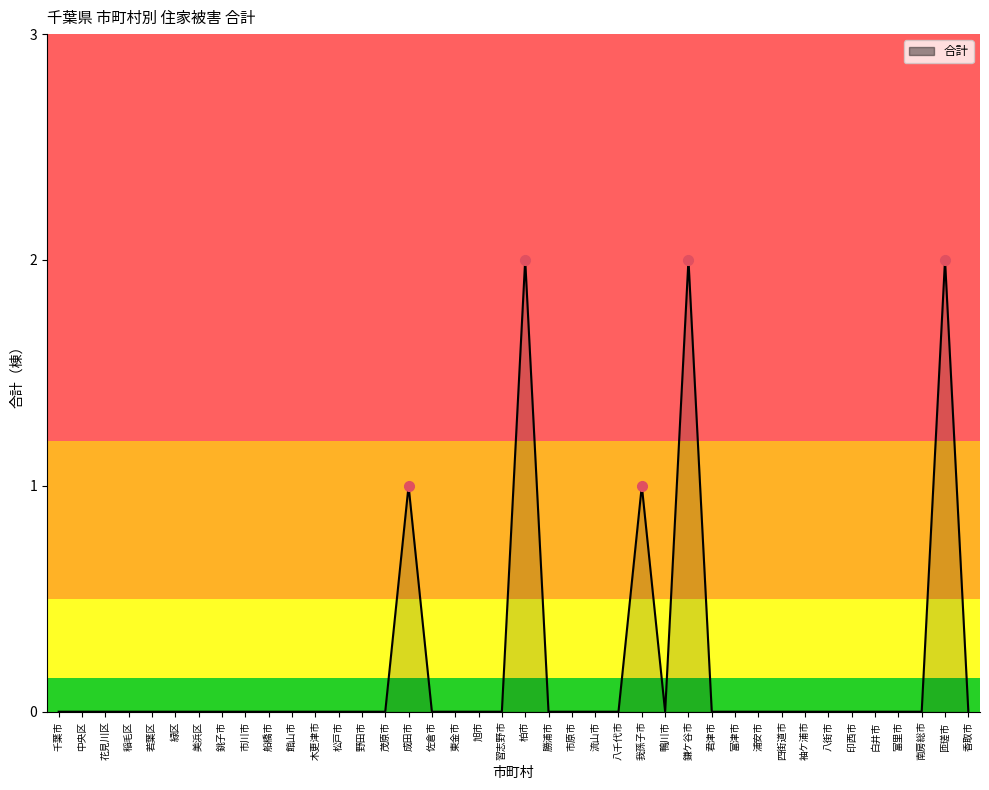

The chart shows a value of 0 at 南房総市. True or false?

True